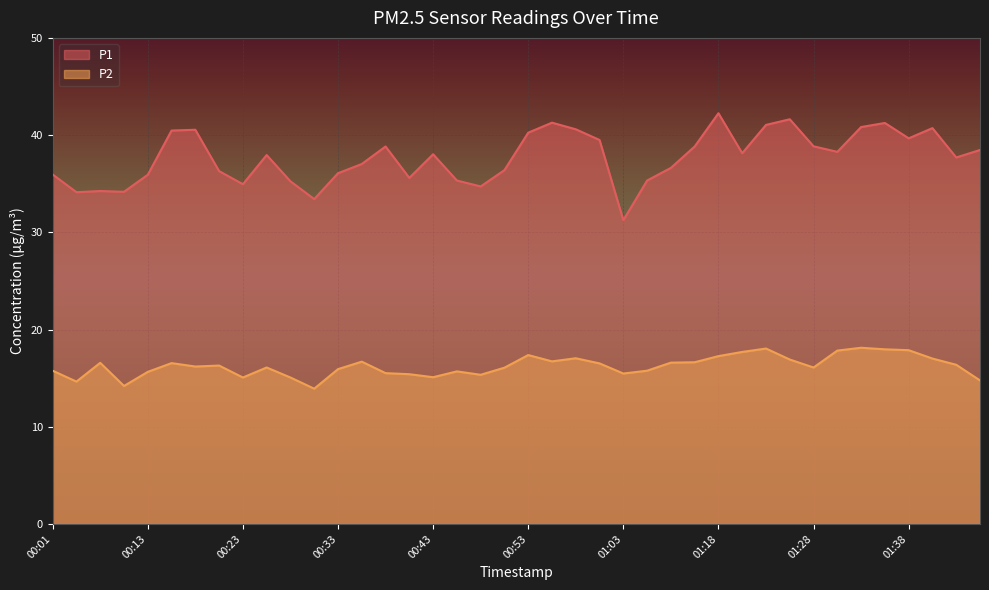

True or false: P2 has more than 2 points higher than both neighbors.

True